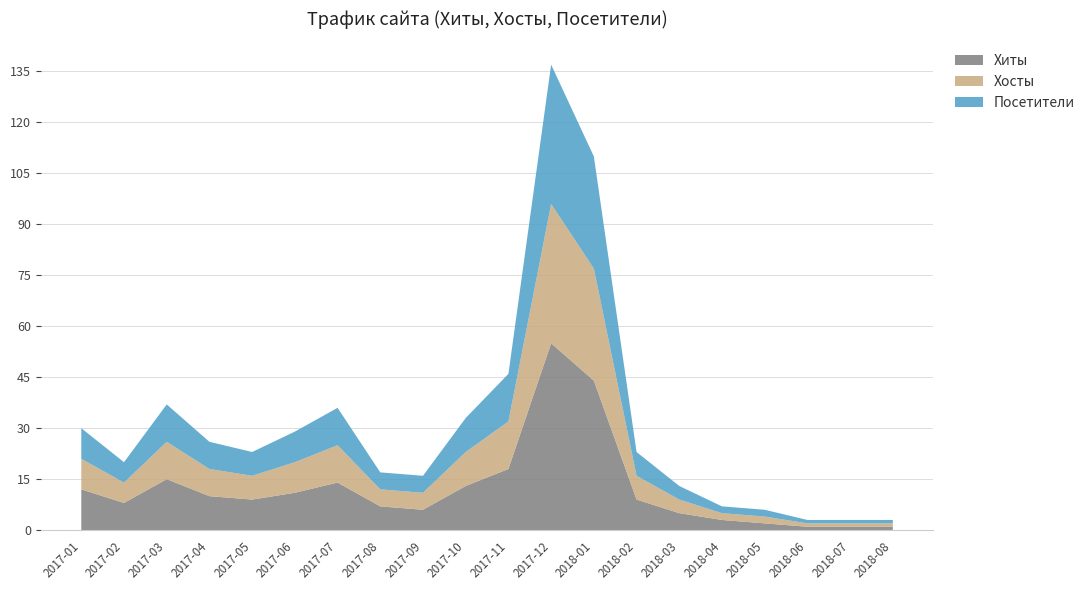

Reading right to left, transcribe all the data shown in this chart.

Хиты: 2018-08=1	2018-07=1	2018-06=1	2018-05=2	2018-04=3	2018-03=5	2018-02=9	2018-01=44	2017-12=55	2017-11=18	2017-10=13	2017-09=6	2017-08=7	2017-07=14	2017-06=11	2017-05=9	2017-04=10	2017-03=15	2017-02=8	2017-01=12
Хосты: 2018-08=1	2018-07=1	2018-06=1	2018-05=2	2018-04=2	2018-03=4	2018-02=7	2018-01=33	2017-12=41	2017-11=14	2017-10=10	2017-09=5	2017-08=5	2017-07=11	2017-06=9	2017-05=7	2017-04=8	2017-03=11	2017-02=6	2017-01=9
Посетители: 2018-08=1	2018-07=1	2018-06=1	2018-05=2	2018-04=2	2018-03=4	2018-02=7	2018-01=33	2017-12=41	2017-11=14	2017-10=10	2017-09=5	2017-08=5	2017-07=11	2017-06=9	2017-05=7	2017-04=8	2017-03=11	2017-02=6	2017-01=9